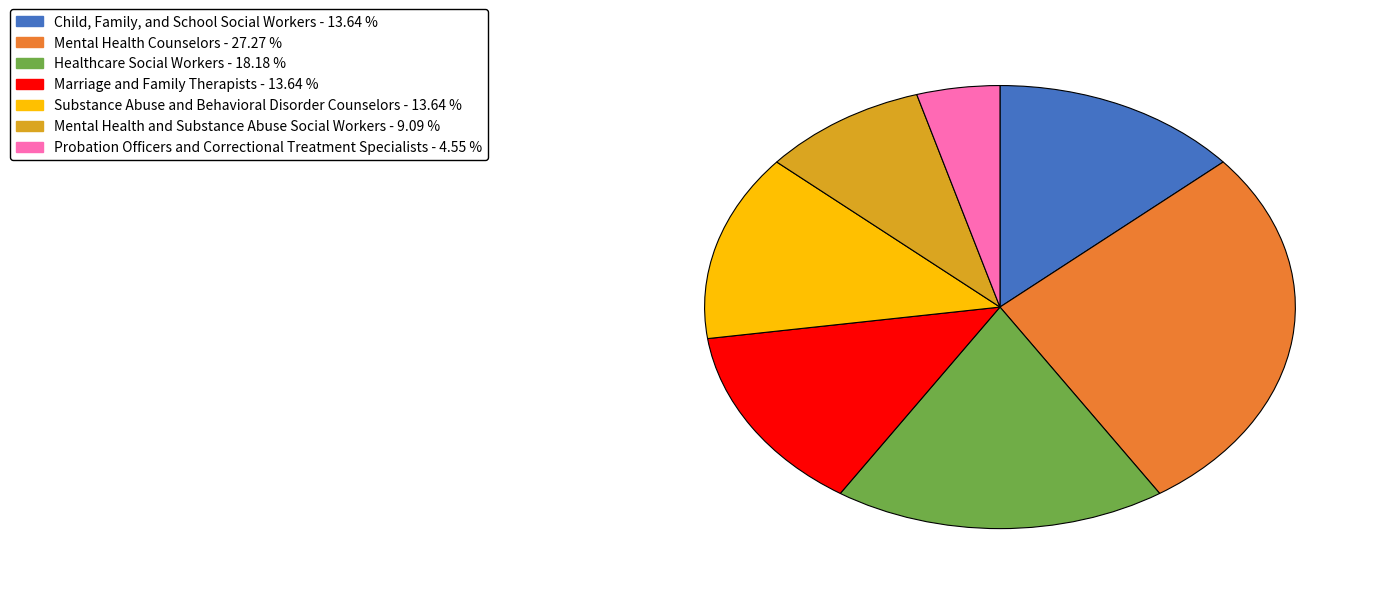

How many segments does this pie chart have?

7